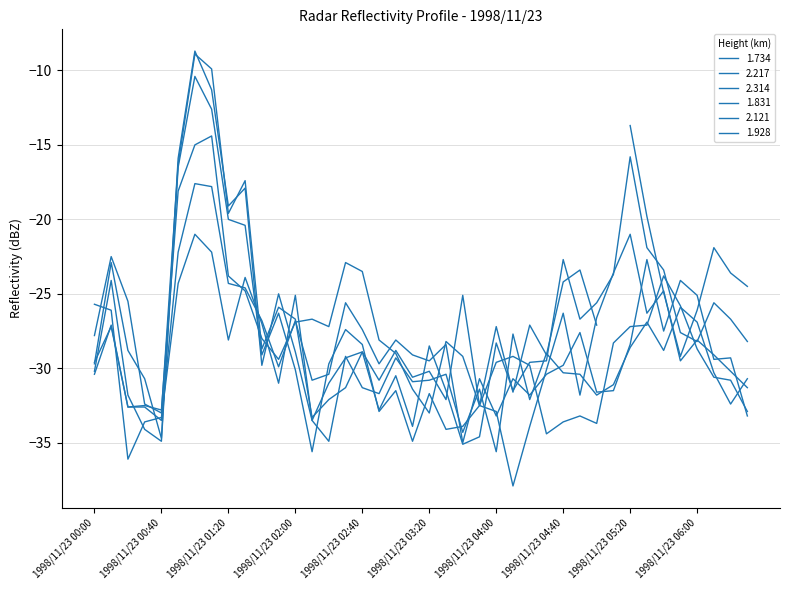

Between which two adjacent categories do 1.831 and 2.121 first intersect?

1998/11/23 00:30 and 1998/11/23 00:40